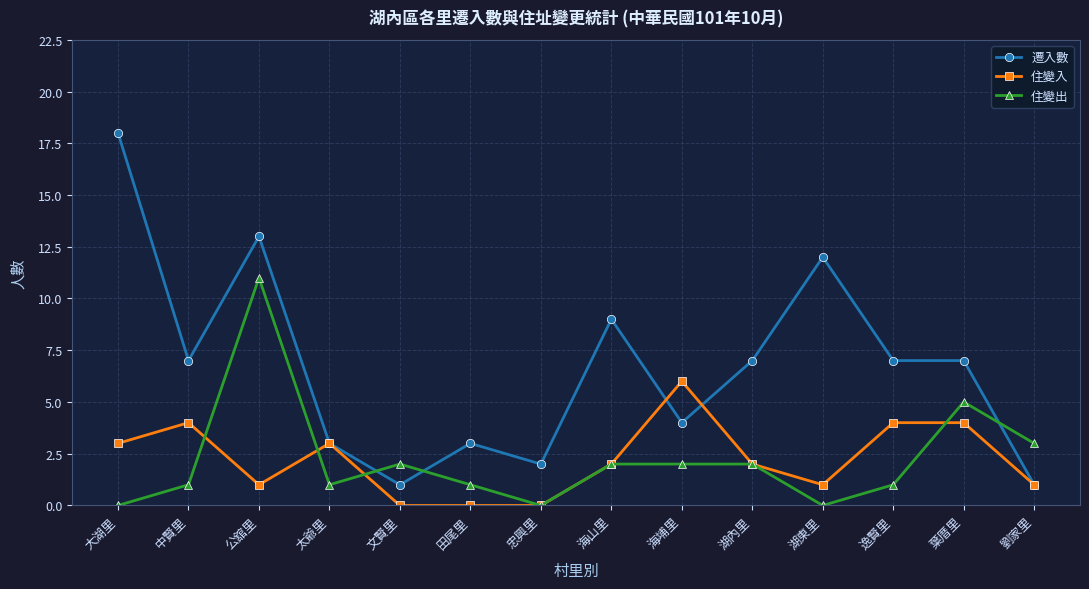

Which series has the largest total across all categories?

遷入數